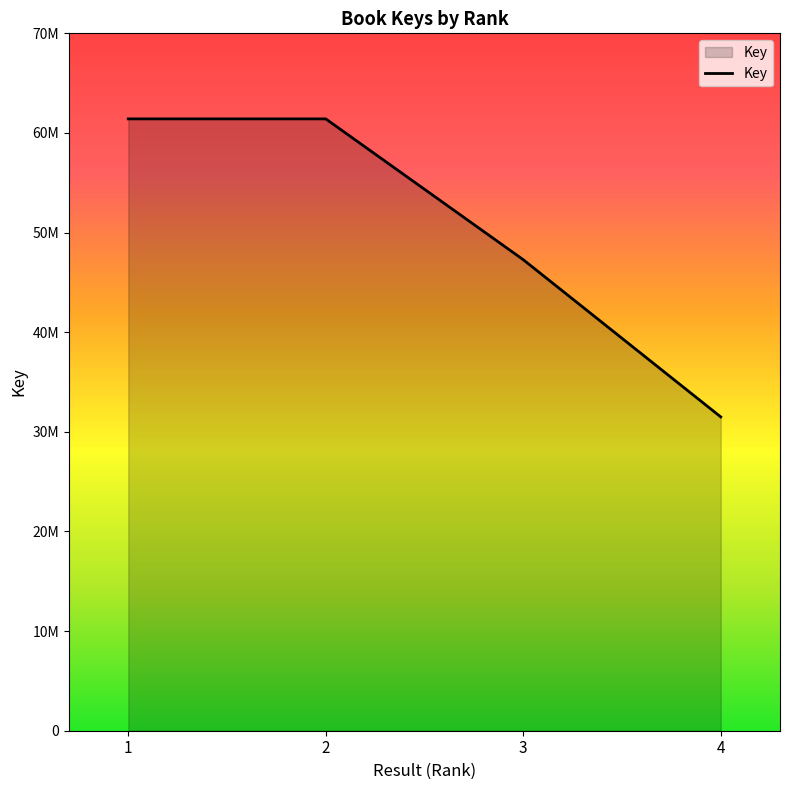

What is the greatest value displayed?

61414218